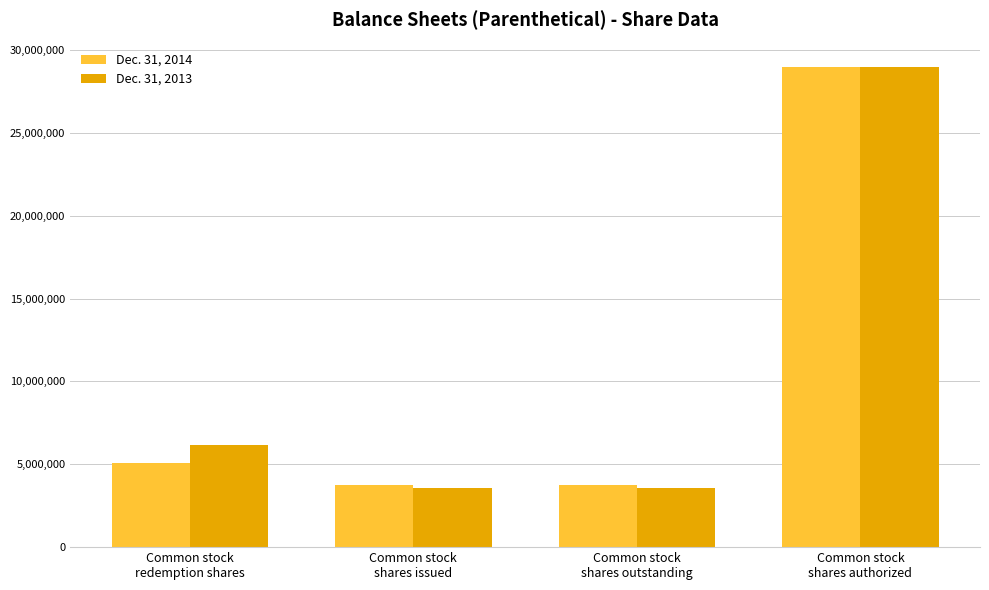

Count the number of data series in this chart.

2